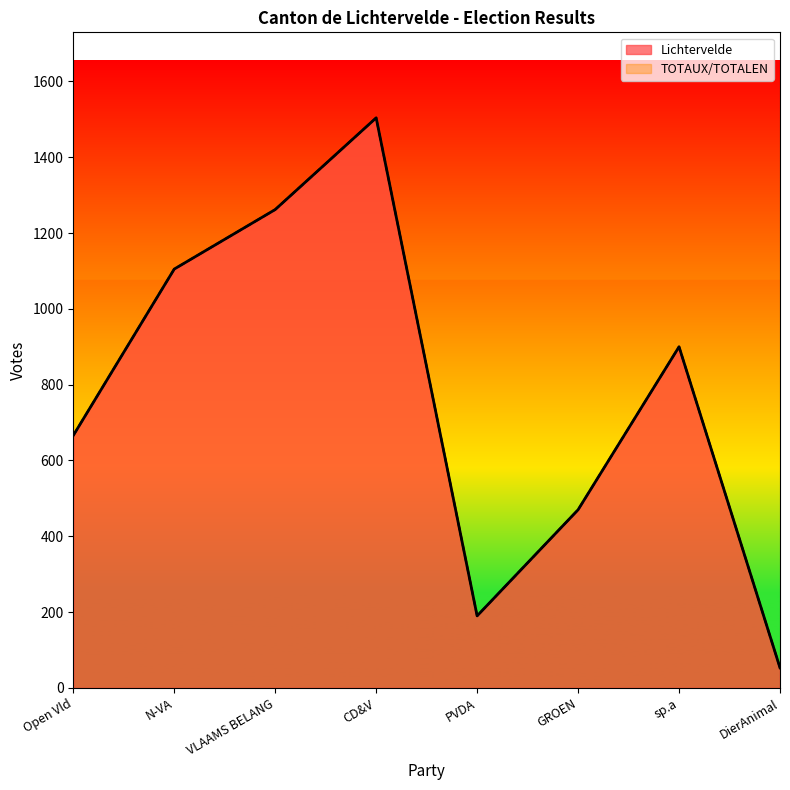

At which category is the sum across all series the highest?

CD&V